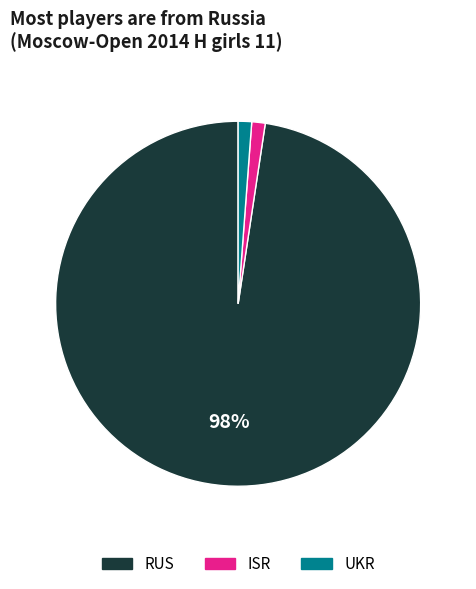

The ISR slice represents 11% of the pie. True or false?

False